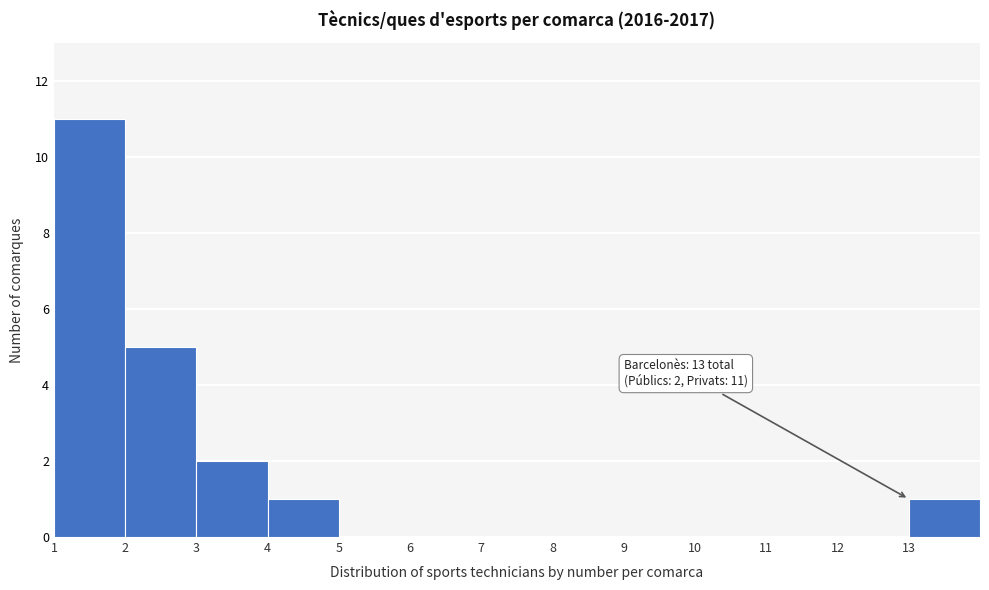

Which range on the x-axis has the tallest bar?

1 to 2